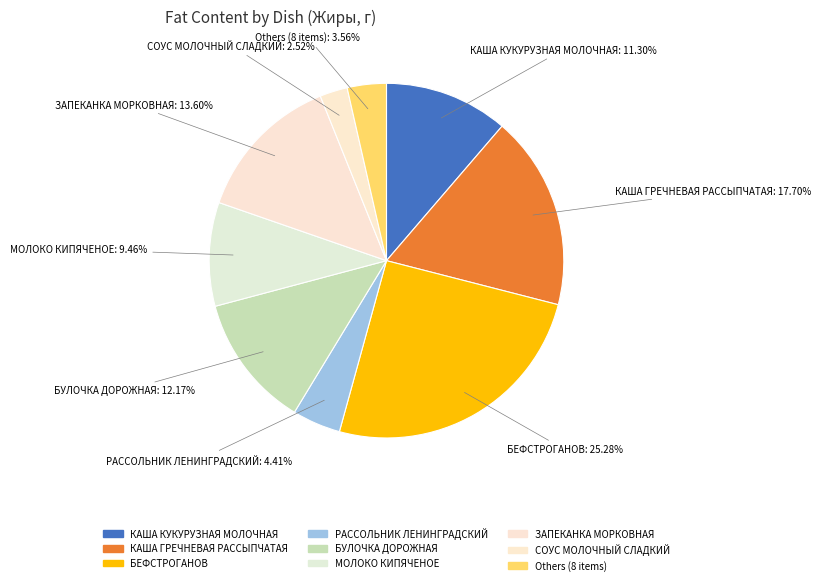

What portion of the pie excludes КАША КУКУРУЗНАЯ МОЛОЧНАЯ?

88.7%